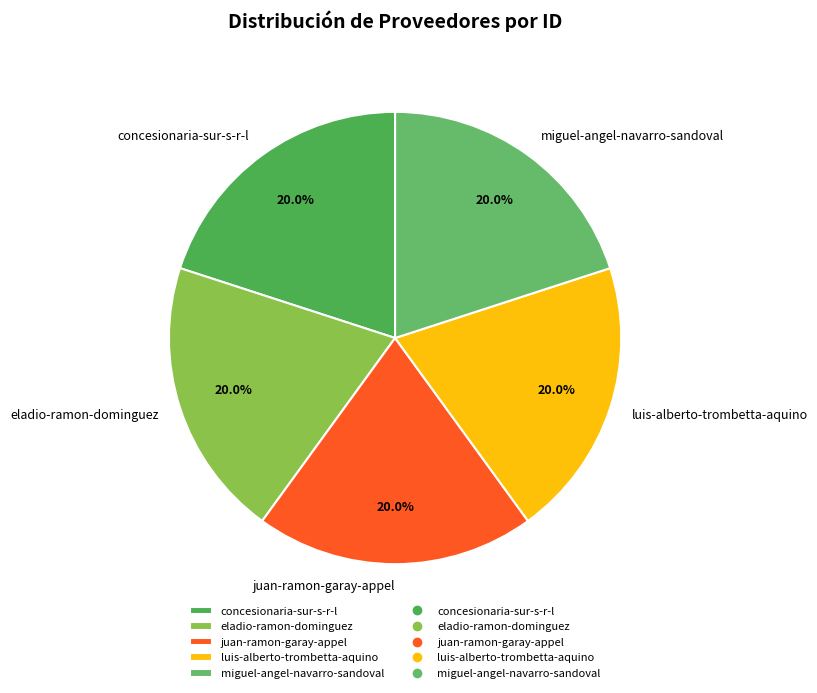

How many segments does this pie chart have?

5